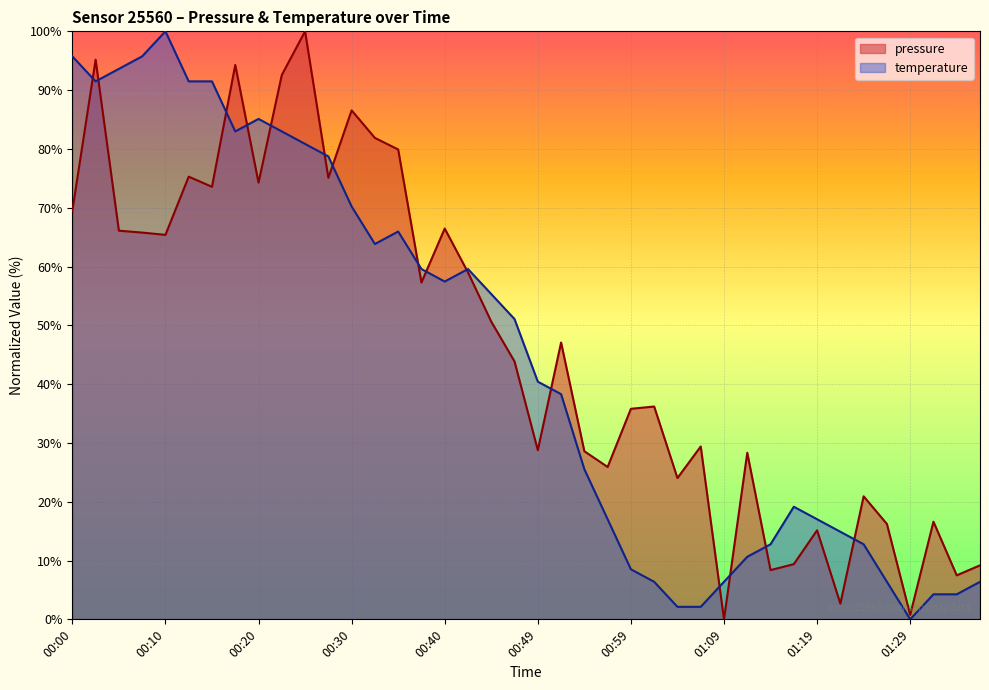

After their last crossing, which series has the higher values: temperature or pressure?

pressure